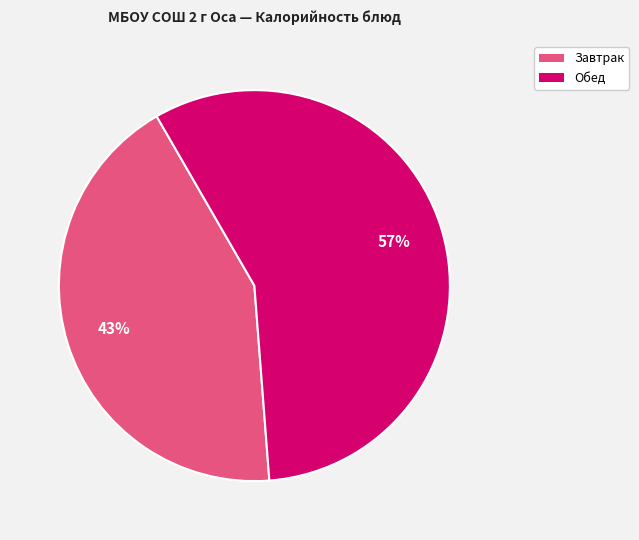

To the nearest percent, what is the average slice percentage?

50%